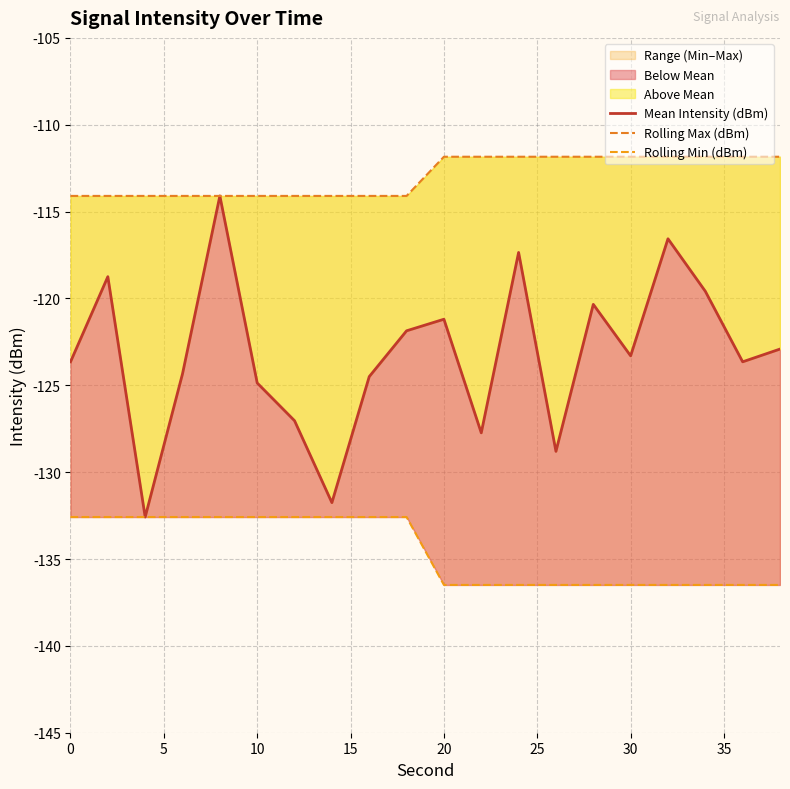

What is the minimum value for Rolling Min (dBm)?

-136.5